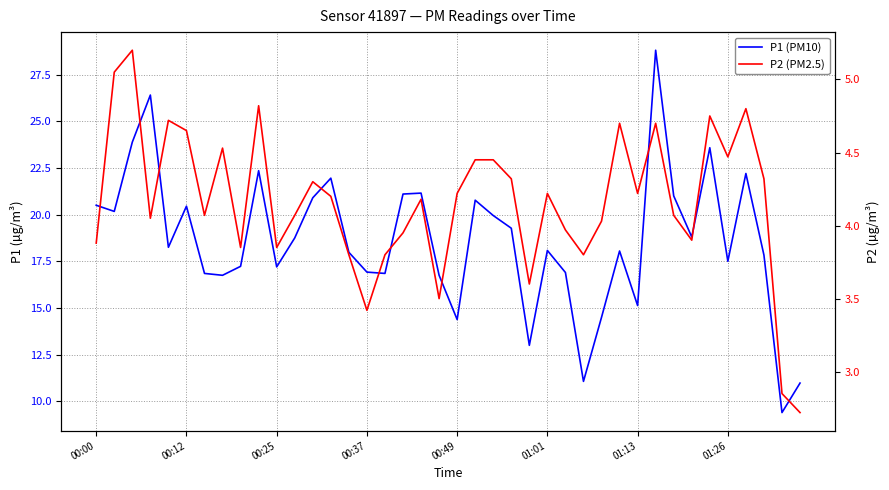

True or false: P2 (PM2.5) and P1 (PM10) cross at least once.

False